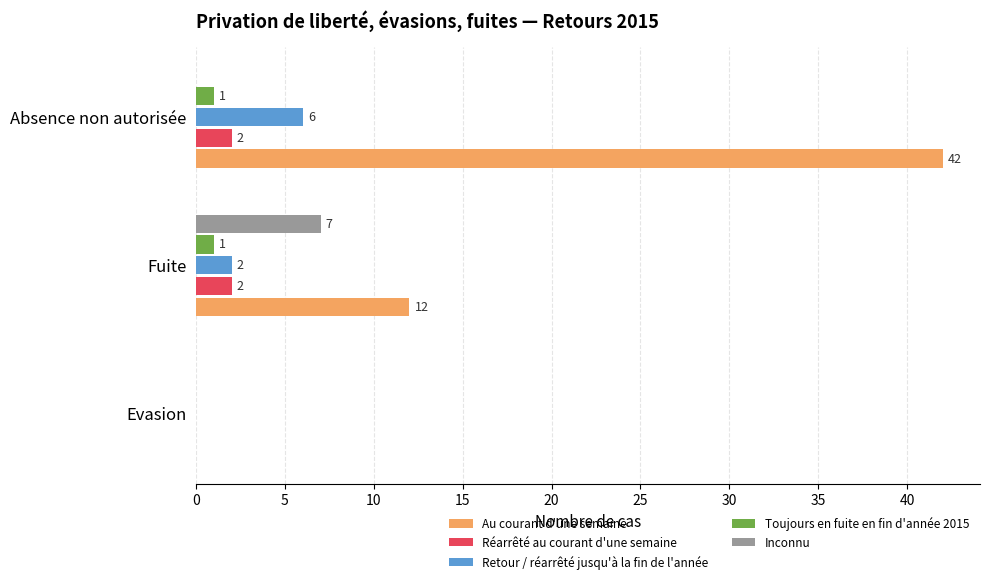

What value does the Au courant d'une semaine series have at Absence non autorisée, to the nearest 5?

40